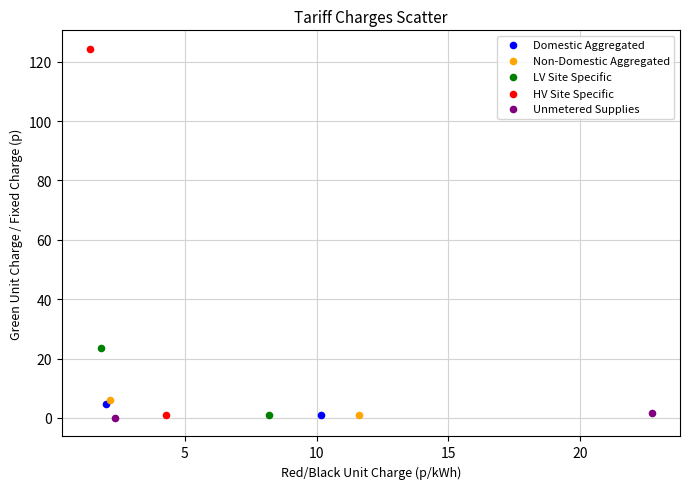

Which series contains the lowest Y value?

Unmetered Supplies